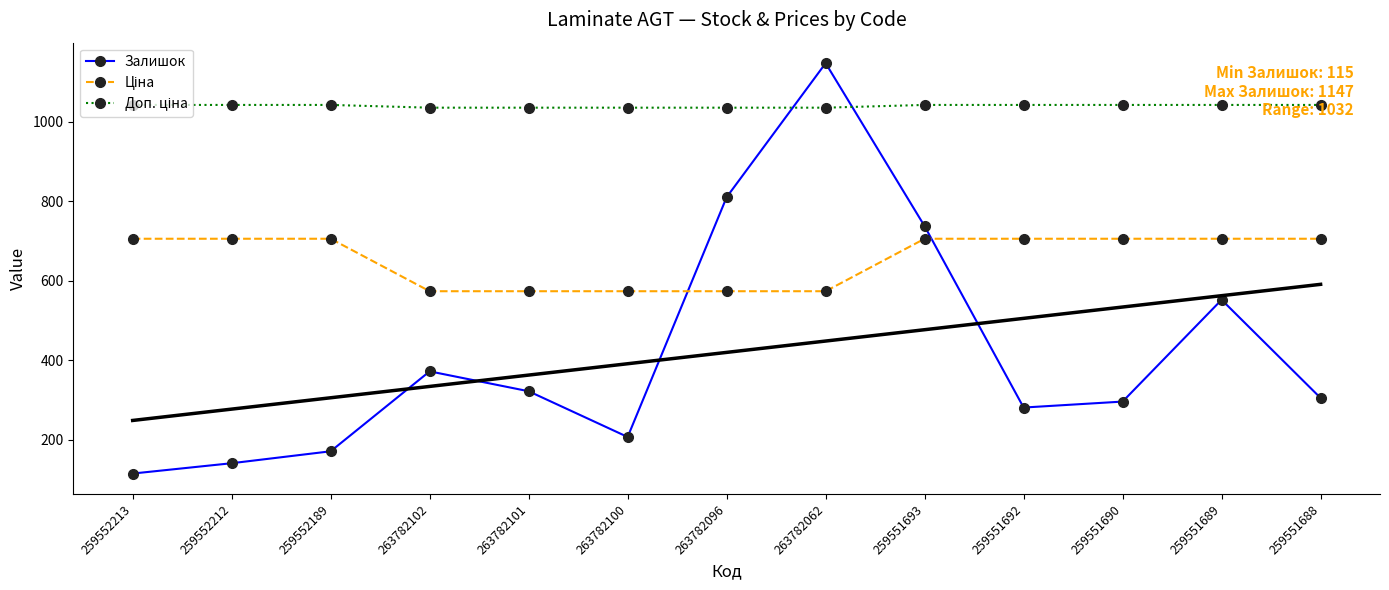

True or false: Ціна and Доп. ціна cross at least once.

False